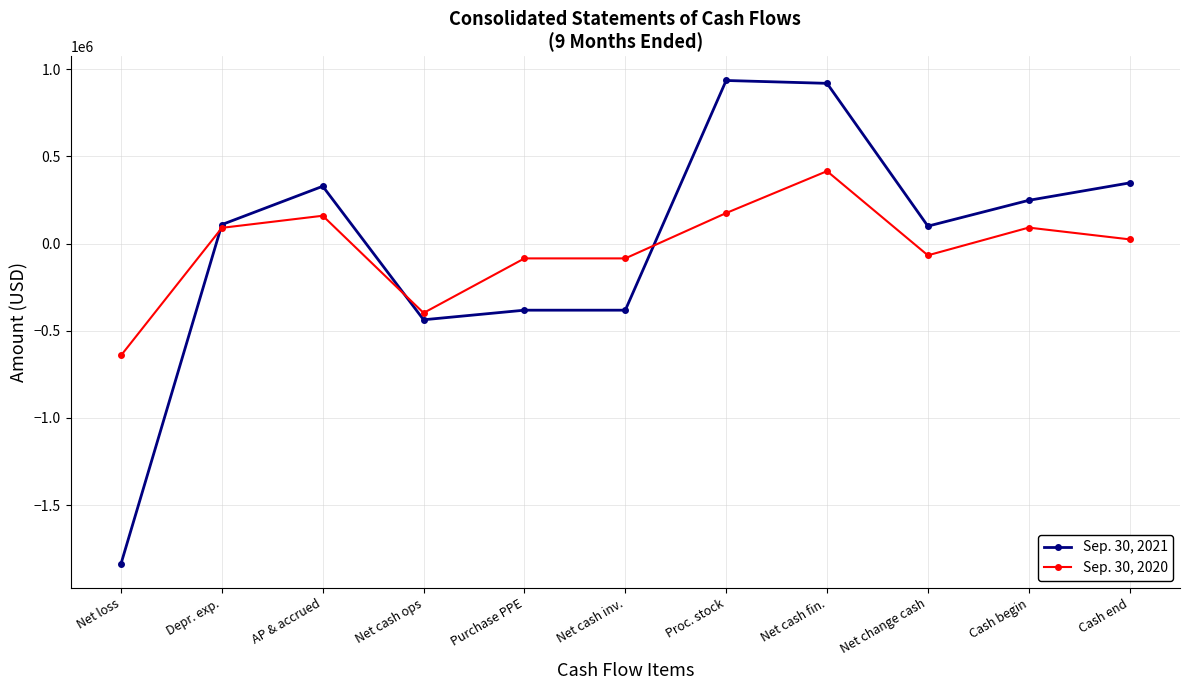

How many intersections are there between Sep. 30, 2020 and Sep. 30, 2021?

3